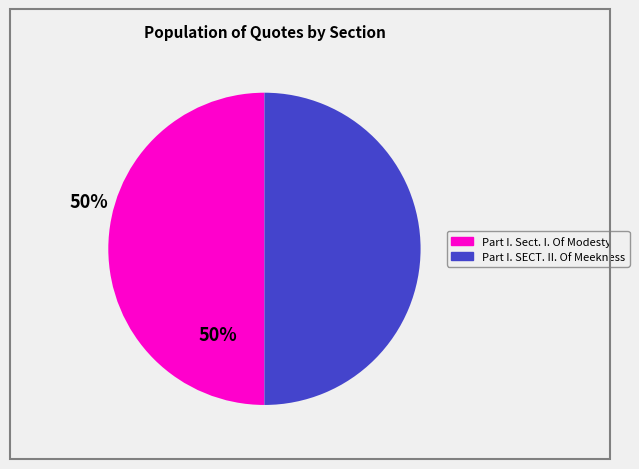

The Part I. SECT. II. Of Meekness slice represents 36% of the pie. True or false?

False